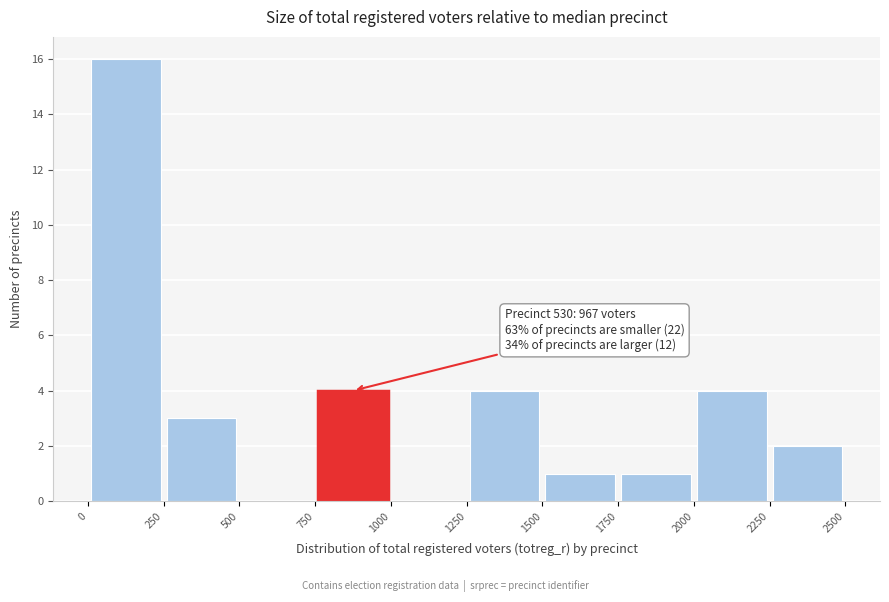

Over which range of the x-axis is the bar tallest?

0 to 250